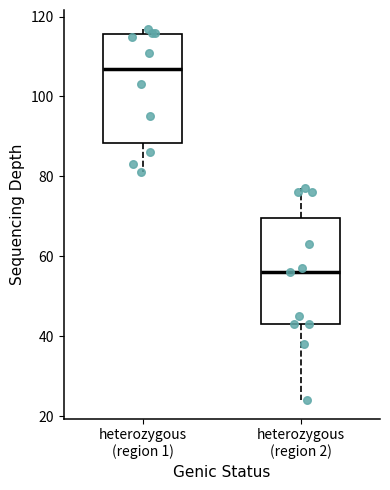

Reading left to right, transcribe this box plot: for each box, give where its median line is, the range the box spans, and where its two whiskers end, as read against the y-axis. The values are not printed on the chart, so give them approximately, as read against the axis.

heterozygous (region 1): median 108, box 88 to 116, whiskers 82 to 118
heterozygous (region 2): median 56, box 44 to 70, whiskers 24 to 78